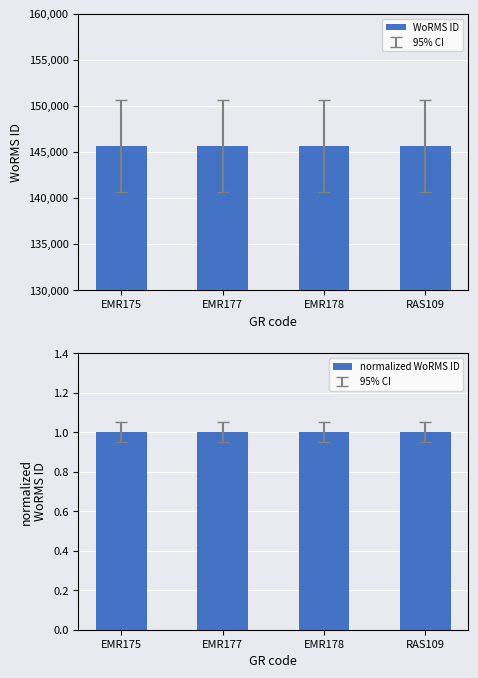

What is the label of the 3rd bar from the right?

EMR177